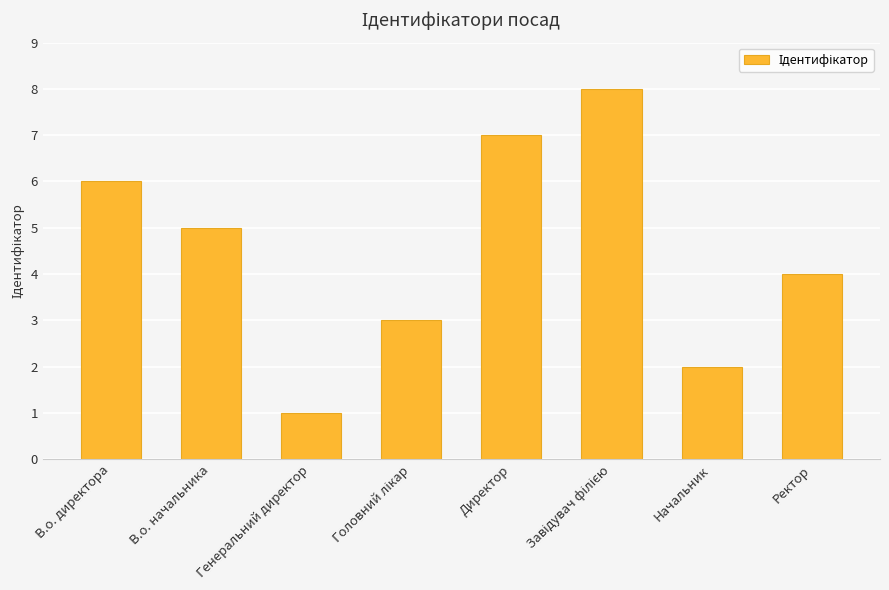

What is the difference between the second highest and second lowest values?

5